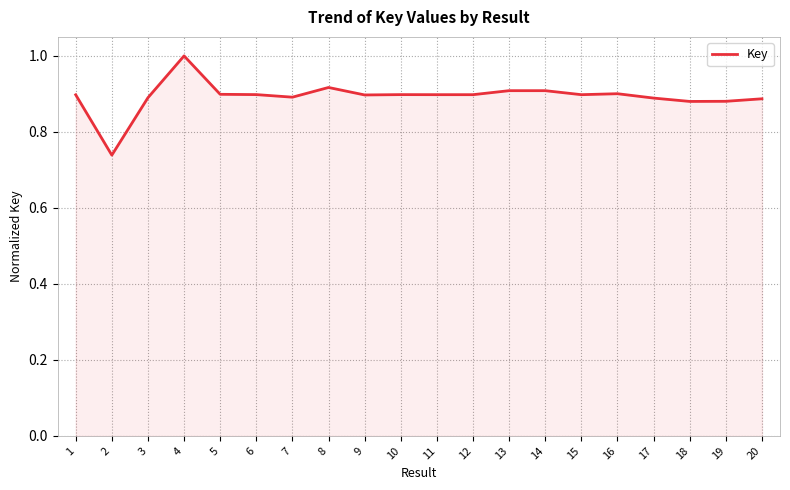

What is the greatest value displayed?

1.0